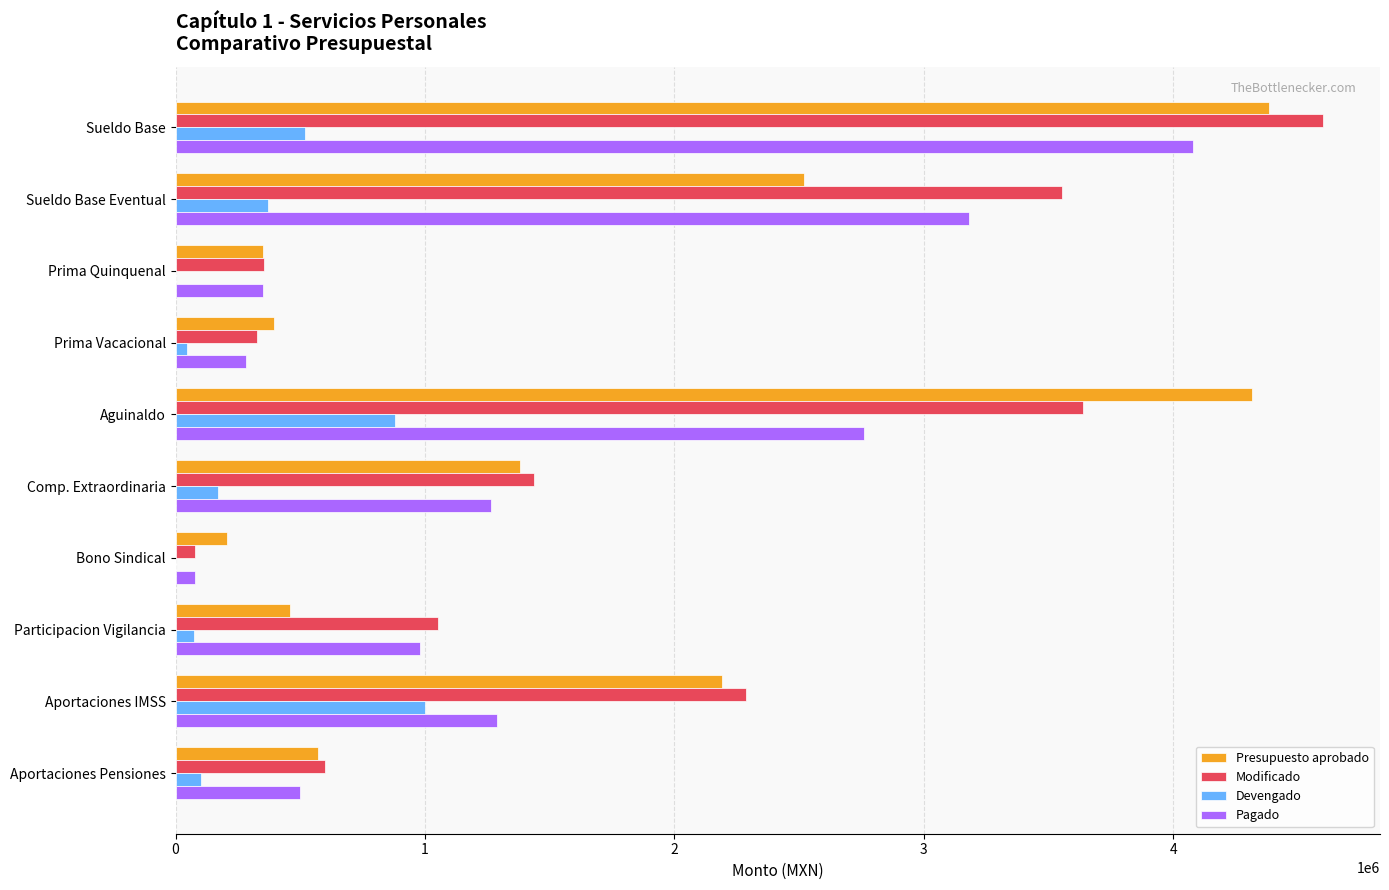

Is the value of Pagado at Aportaciones IMSS greater than the value of Presupuesto aprobado at Aportaciones Pensiones?

Yes